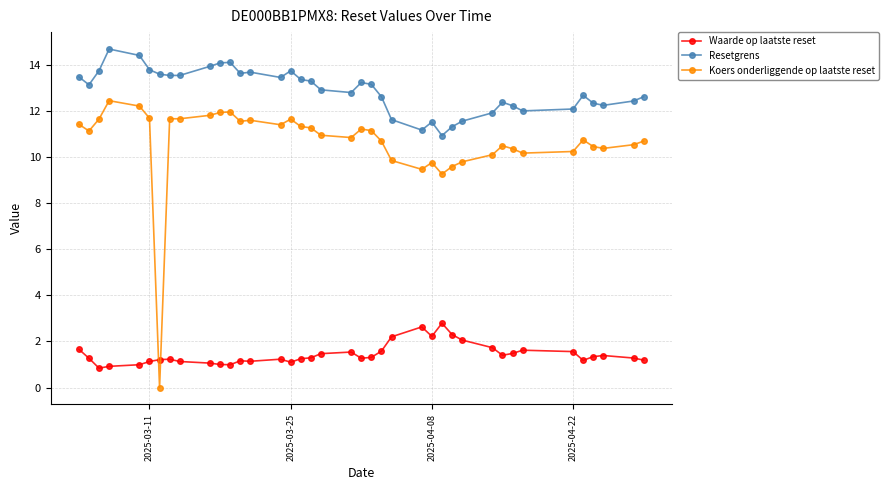

Which series has the largest range (max minus min)?

Koers onderliggende op laatste reset